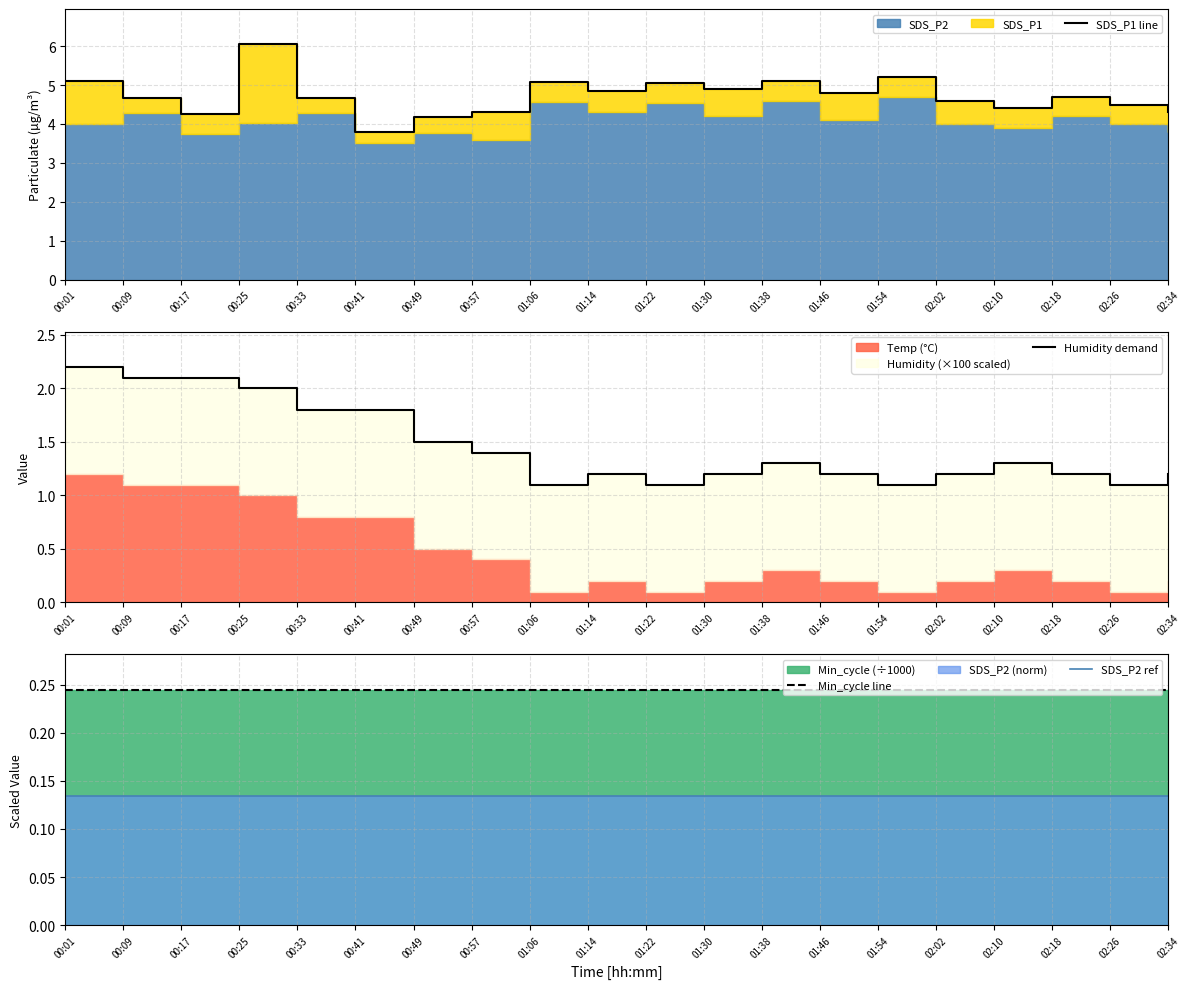

What is the sum of all SDS_P1 line values?

94.5